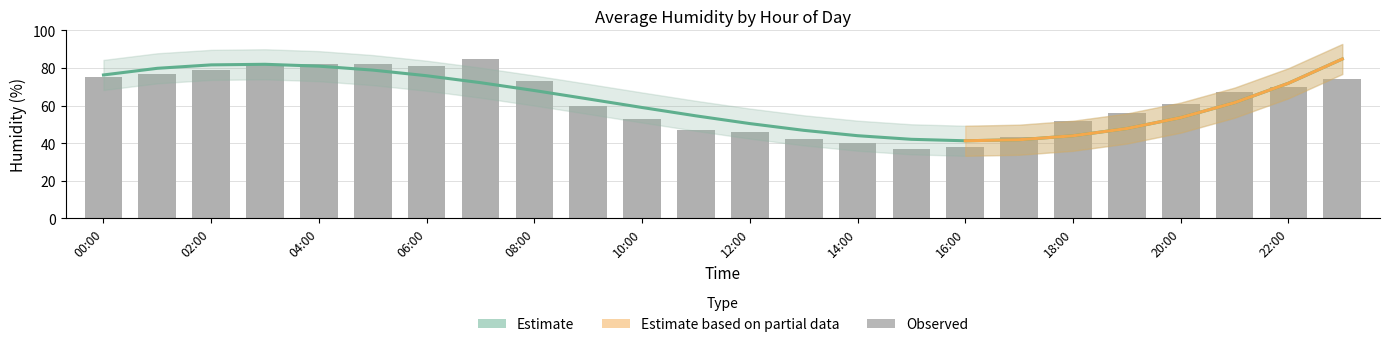

Does the chart contain any negative values?

No